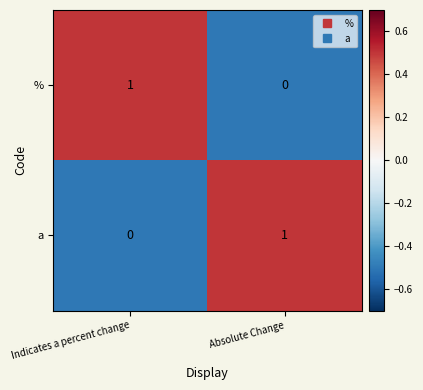

The % series shows 1 at Indicates a percent change. True or false?

True